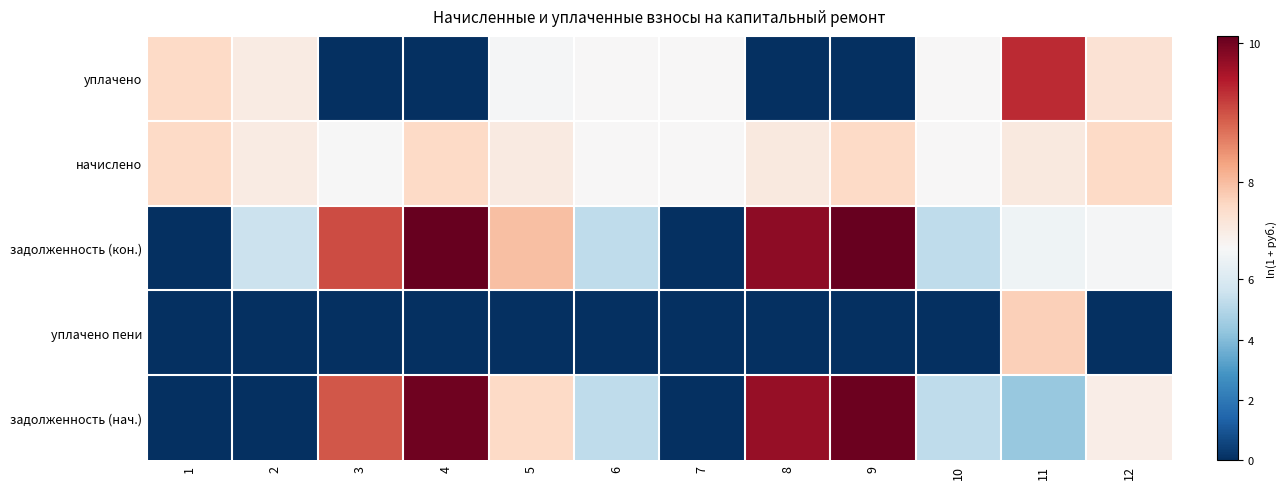

What is the difference between the highest and lowest values at 4?

10.1